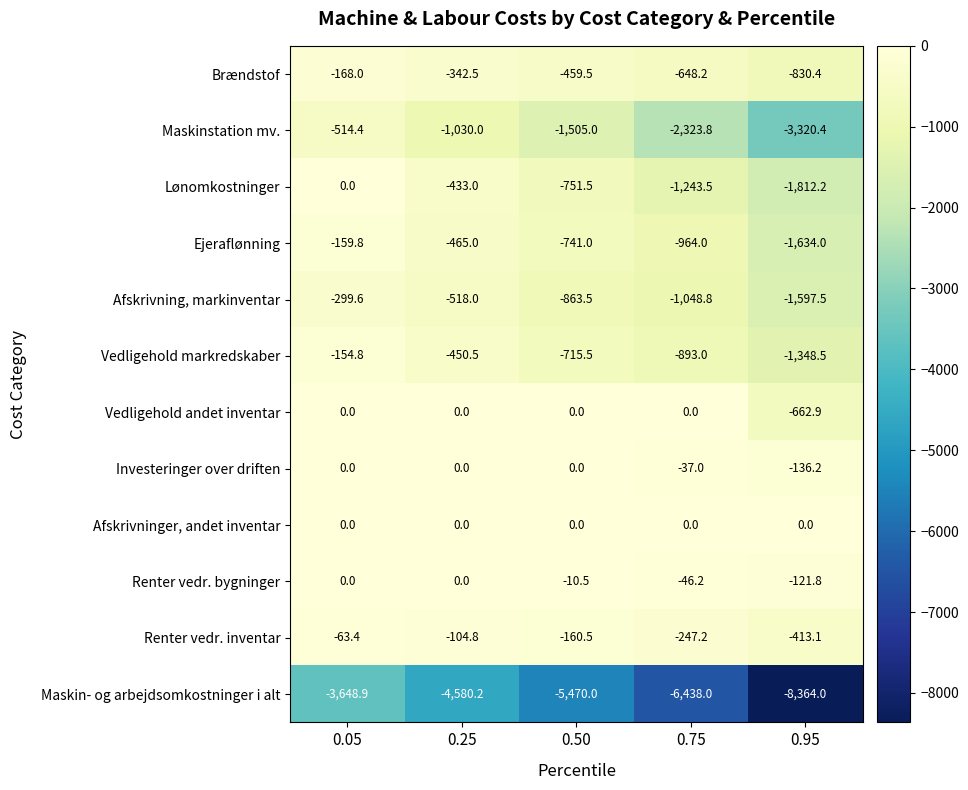

At which category does the chart reach its minimum across all series?

0.95